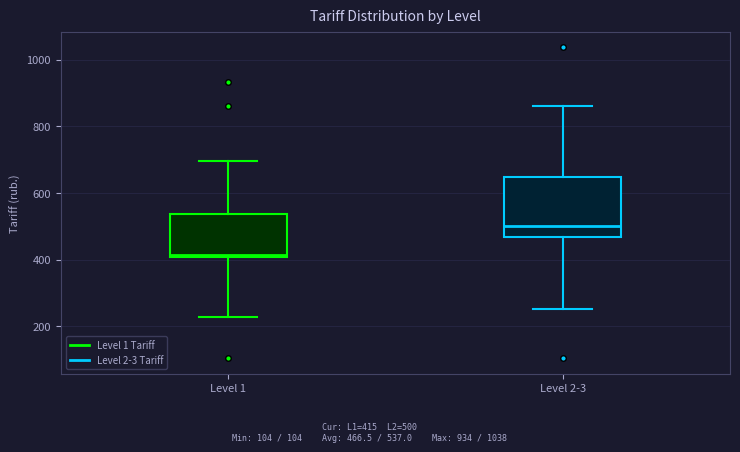

Where does the median line of the box for Level 1 sit on the y-axis? The values are not printed on the chart, so give them approximately, as read against the axis.

420